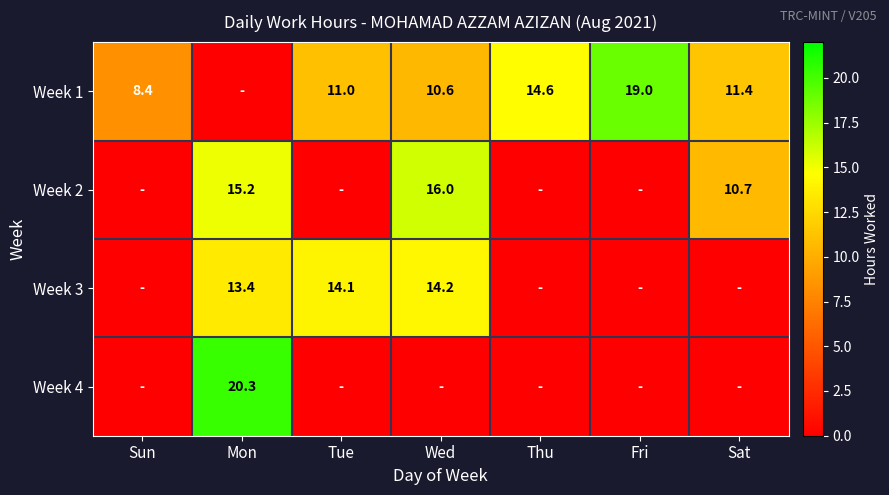

Which has a higher value, Wed or Thu?

Thu